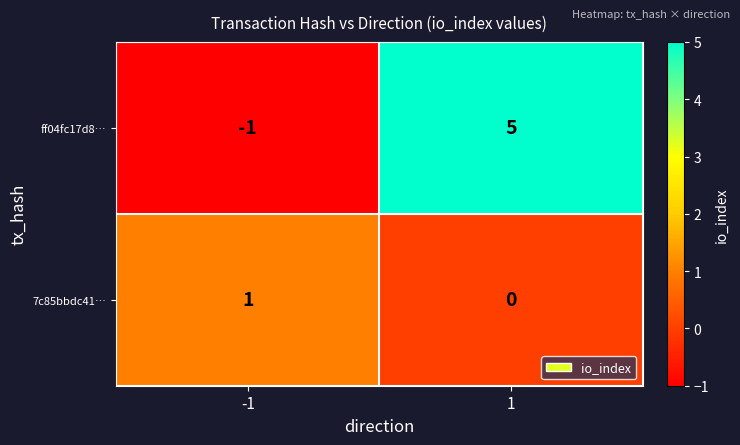

Which series has the largest total across all categories?

ff04fc17d8…